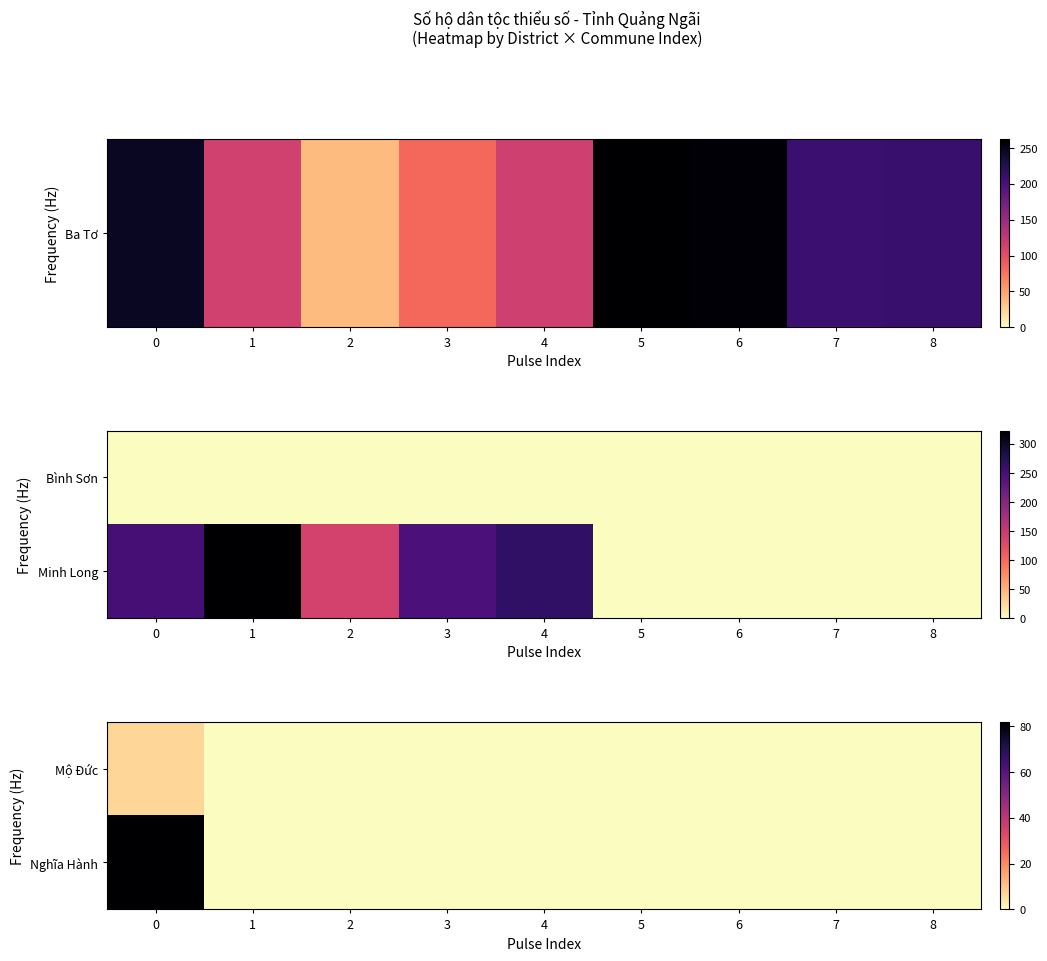

Is it true that Nghĩa Hành equals -47 at 7?

False